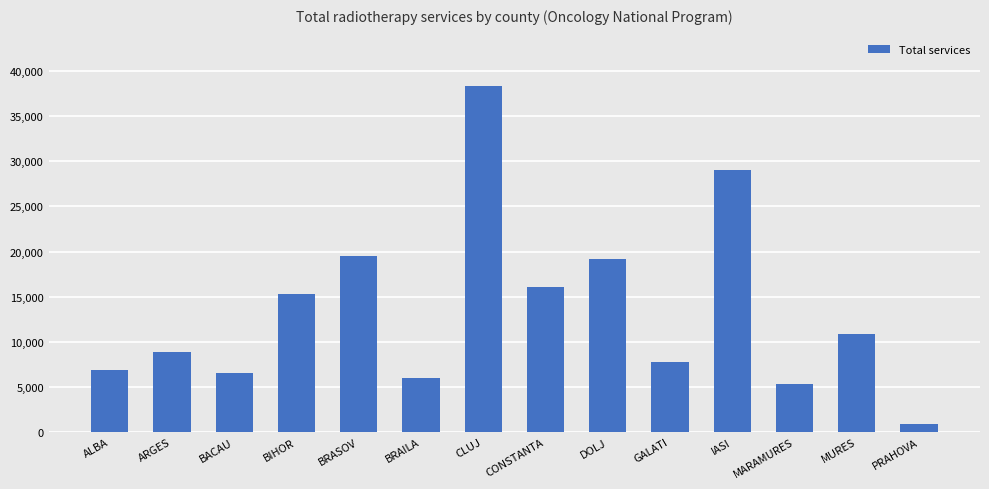

Reading left to right, transcribe all the data shown in this chart.

6836	8883	6586	15312	19459	5930	38290	16040	19147	7781	28988	5319	10909	908